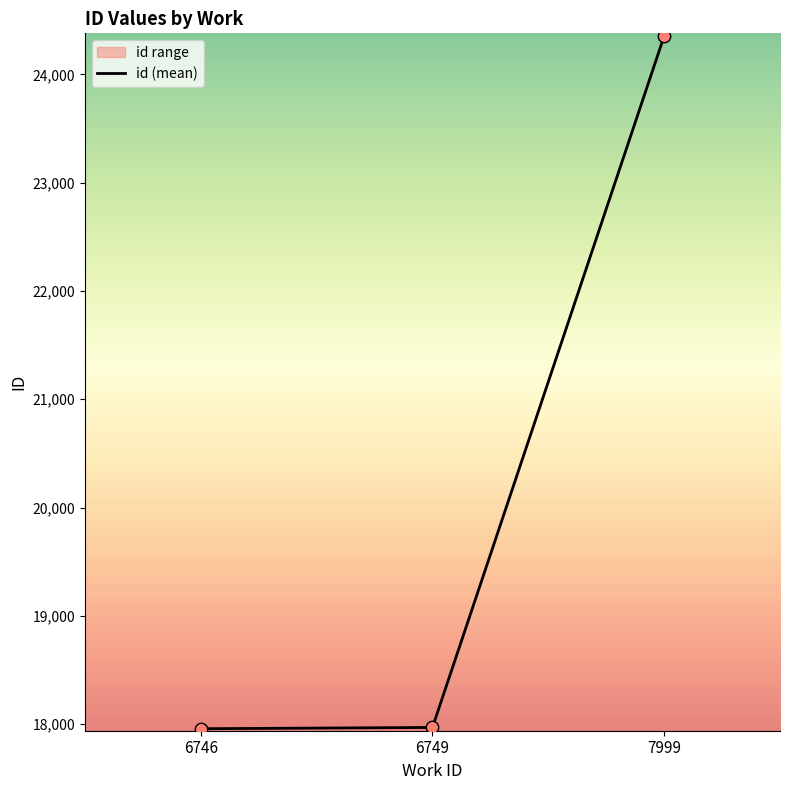

What is the change in value from 6746 to 6749?

+11.7